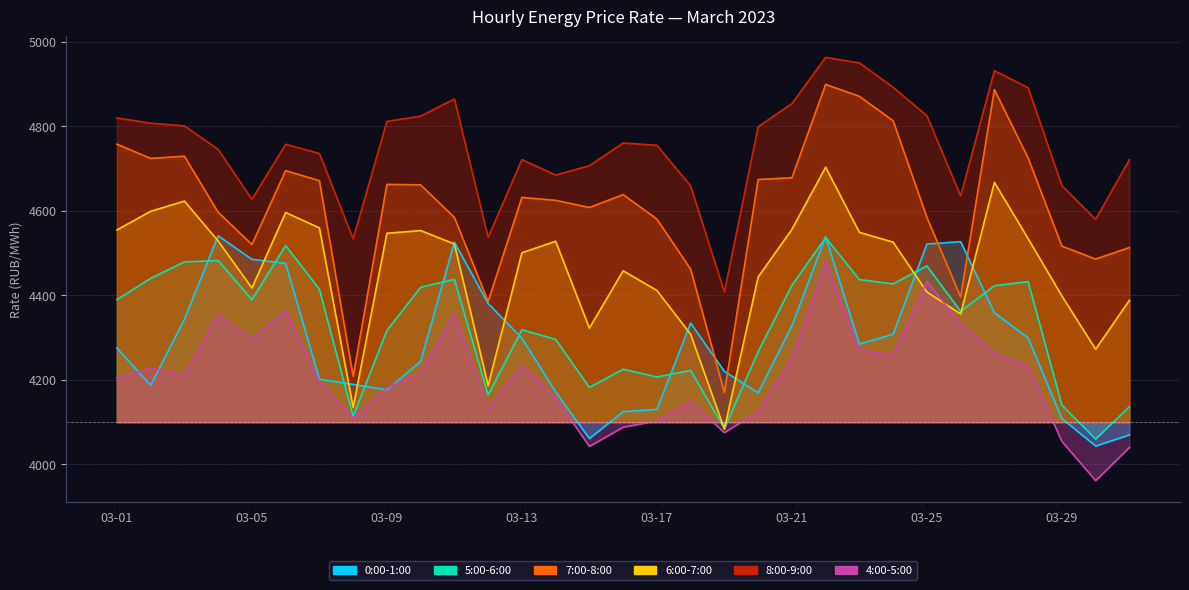

What is the value of the 6:00-7:00 point at the 11th from the left?

4521.4